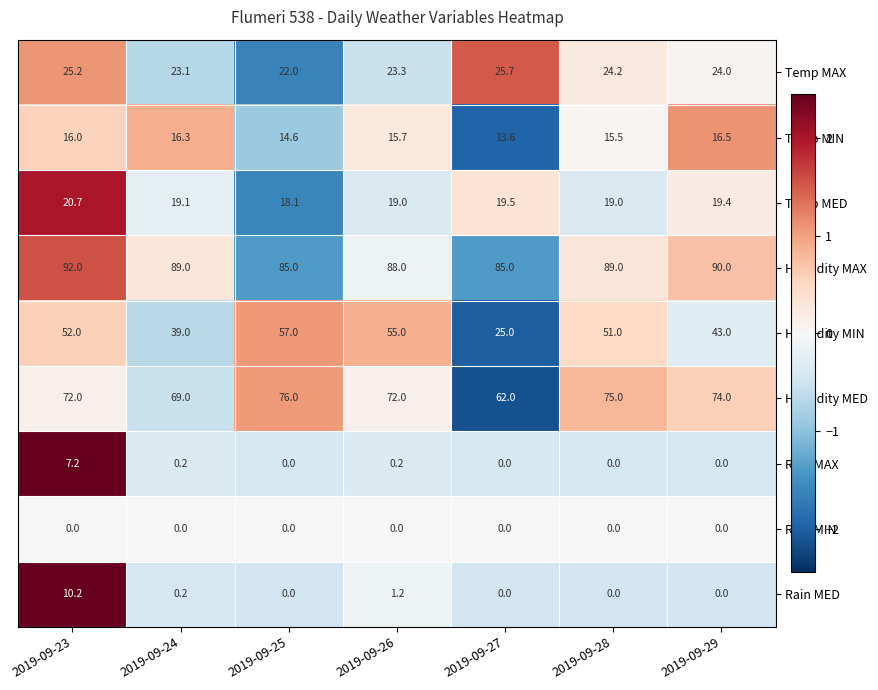

At which category is the sum across all series the highest?

2019-09-23